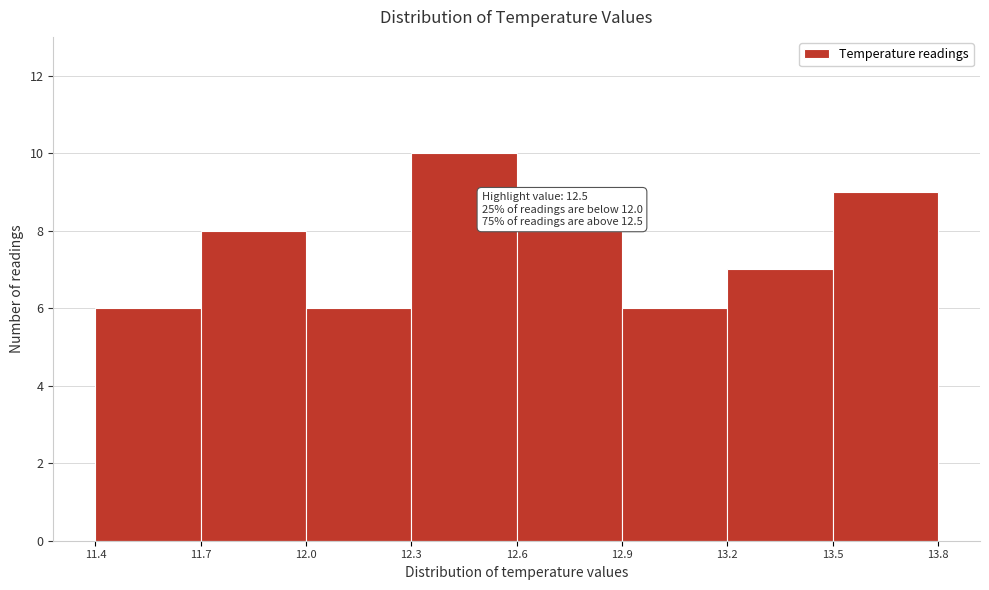

Over which range of the x-axis is the bar tallest?

12.3 to 12.6